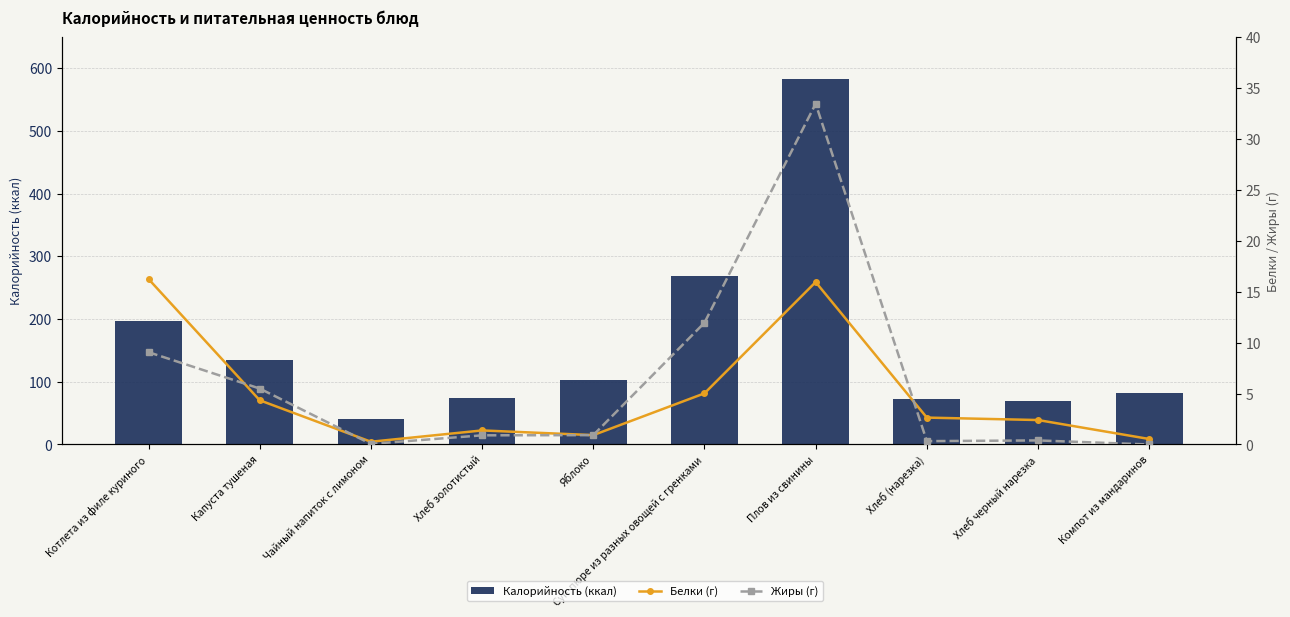

Reading right to left, extract all data points from this chart.

Калорийность (ккал): Компот из мандаринов=82.6	Хлеб черный нарезка=69.0	Хлеб (нарезка)=73.3	Плов из свинины=583.0	Суп-пюре из разных овощей с гренками=268.7	Яблоко=103.2	Хлеб золотистый=74.1	Чайный напиток с лимоном=40.5	Капуста тушеная=135.4	Котлета из филе куриного=196.2
Белки (г): Компот из мандаринов=0.5	Хлеб черный нарезка=2.4	Хлеб (нарезка)=2.6	Плов из свинины=15.9	Суп-пюре из разных овощей с гренками=5.0	Яблоко=0.9	Хлеб золотистый=1.4	Чайный напиток с лимоном=0.3	Капуста тушеная=4.3	Котлета из филе куриного=16.2
Жиры (г): Компот из мандаринов=0.0	Хлеб черный нарезка=0.4	Хлеб (нарезка)=0.3	Плов из свинины=33.4	Суп-пюре из разных овощей с гренками=11.9	Яблоко=0.9	Хлеб золотистый=0.9	Чайный напиток с лимоном=0.1	Капуста тушеная=5.5	Котлета из филе куриного=9.1